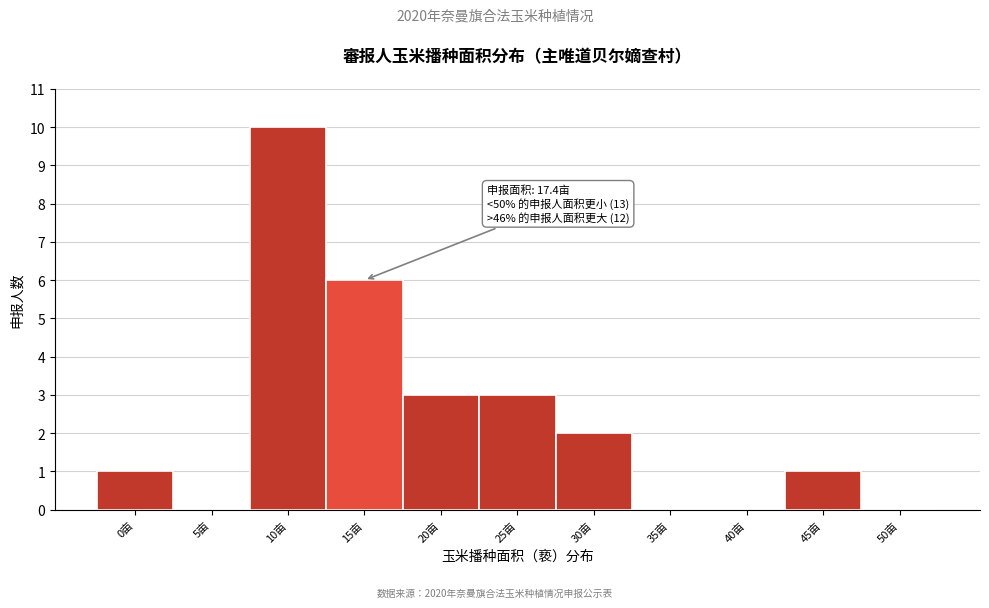

Reading right to left, extract all data points from this chart.

50亩=0	45亩=1	40亩=0	35亩=0	30亩=2	25亩=3	20亩=3	15亩=6	10亩=10	5亩=0	0亩=1